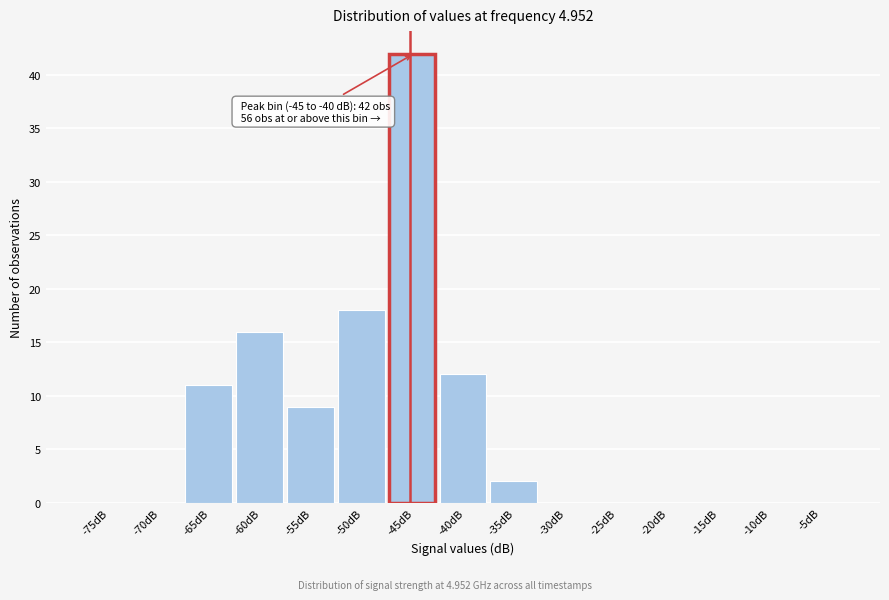

Reading right to left, what are all the values shown in this chart?

-5dB=0	-10dB=0	-15dB=0	-20dB=0	-25dB=0	-30dB=0	-35dB=2	-40dB=12	-45dB=42	-50dB=18	-55dB=9	-60dB=16	-65dB=11	-70dB=0	-75dB=0